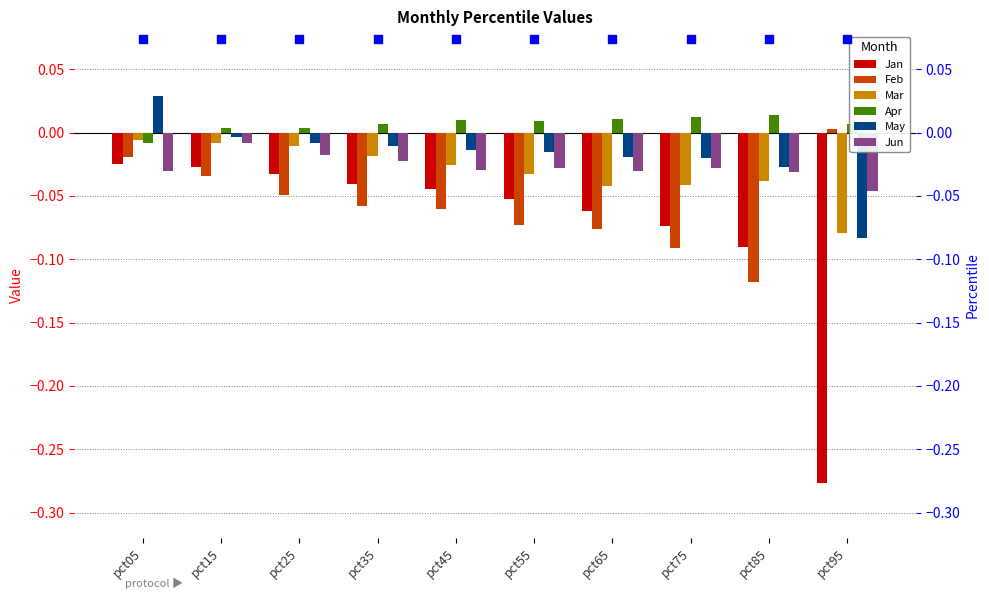

Which series has the largest Y range (max minus min)?

Jan